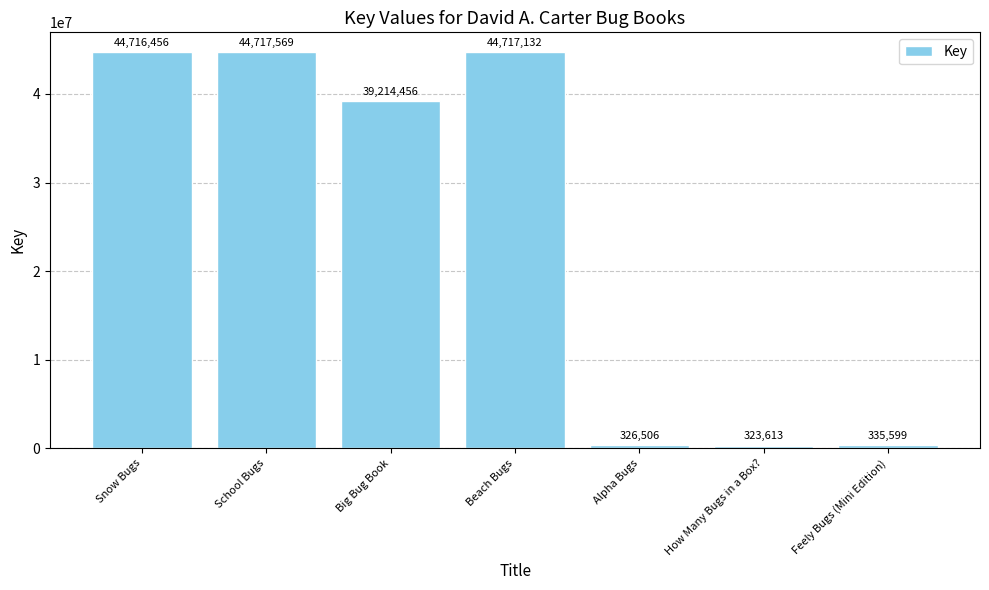

Rank the categories by value from lowest to highest.

How Many Bugs in a Box?, Alpha Bugs, Feely Bugs (Mini Edition), Big Bug Book, Snow Bugs, Beach Bugs, School Bugs